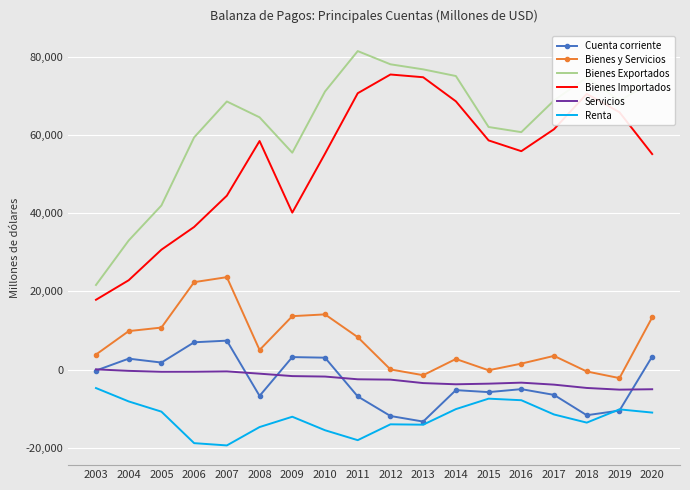

At 2008, list the series in order from largest to smallest.

Bienes Exportados, Bienes Importados, Bienes y Servicios, Servicios, Cuenta corriente, Renta